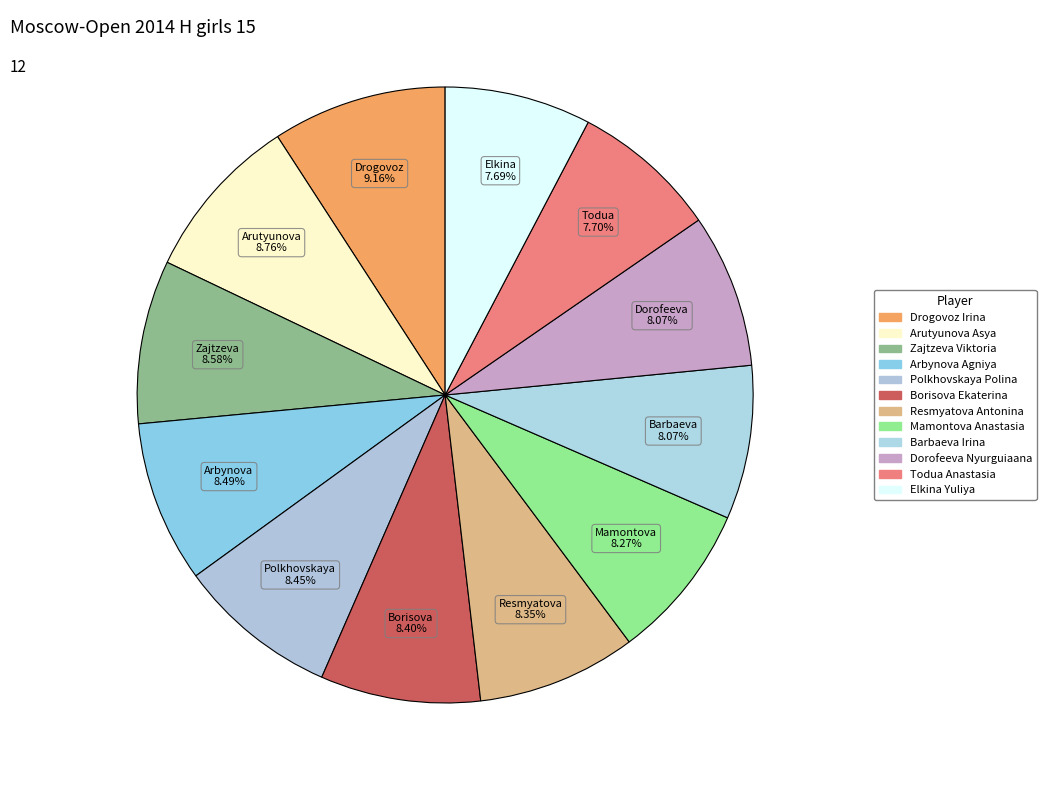

To the nearest percent, what portion does Dorofeeva Nyurguiaana represent?

8%